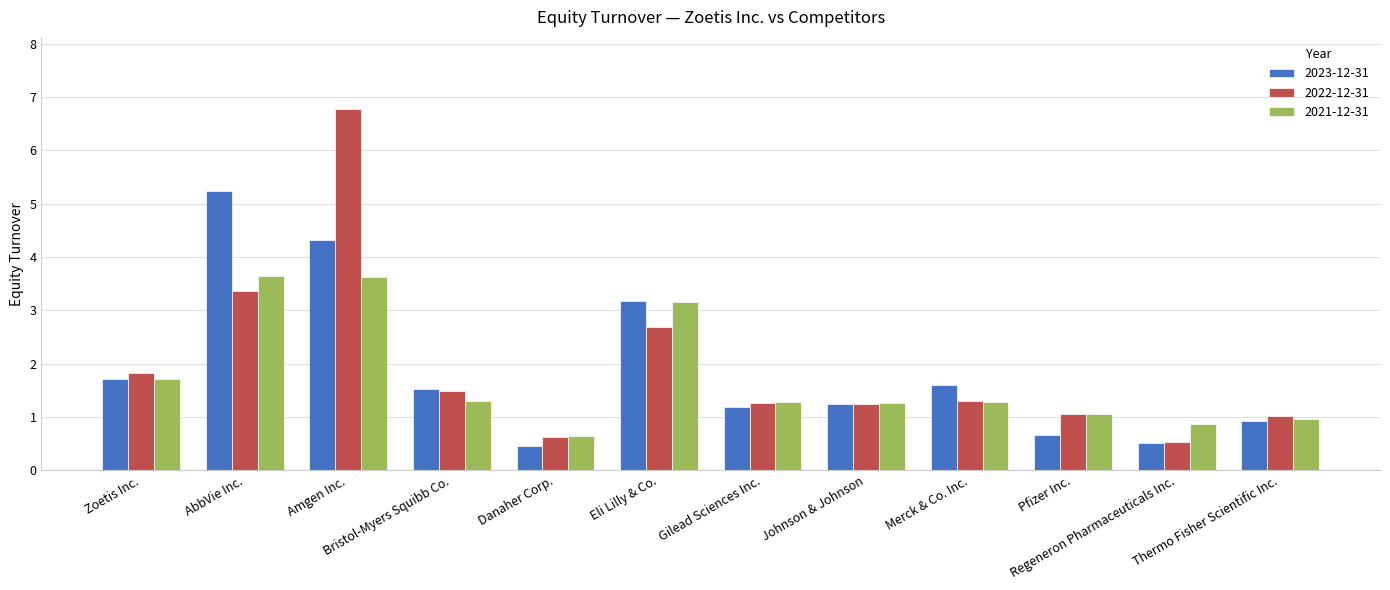

What is the highest value of the 2022-12-31 series?

6.8